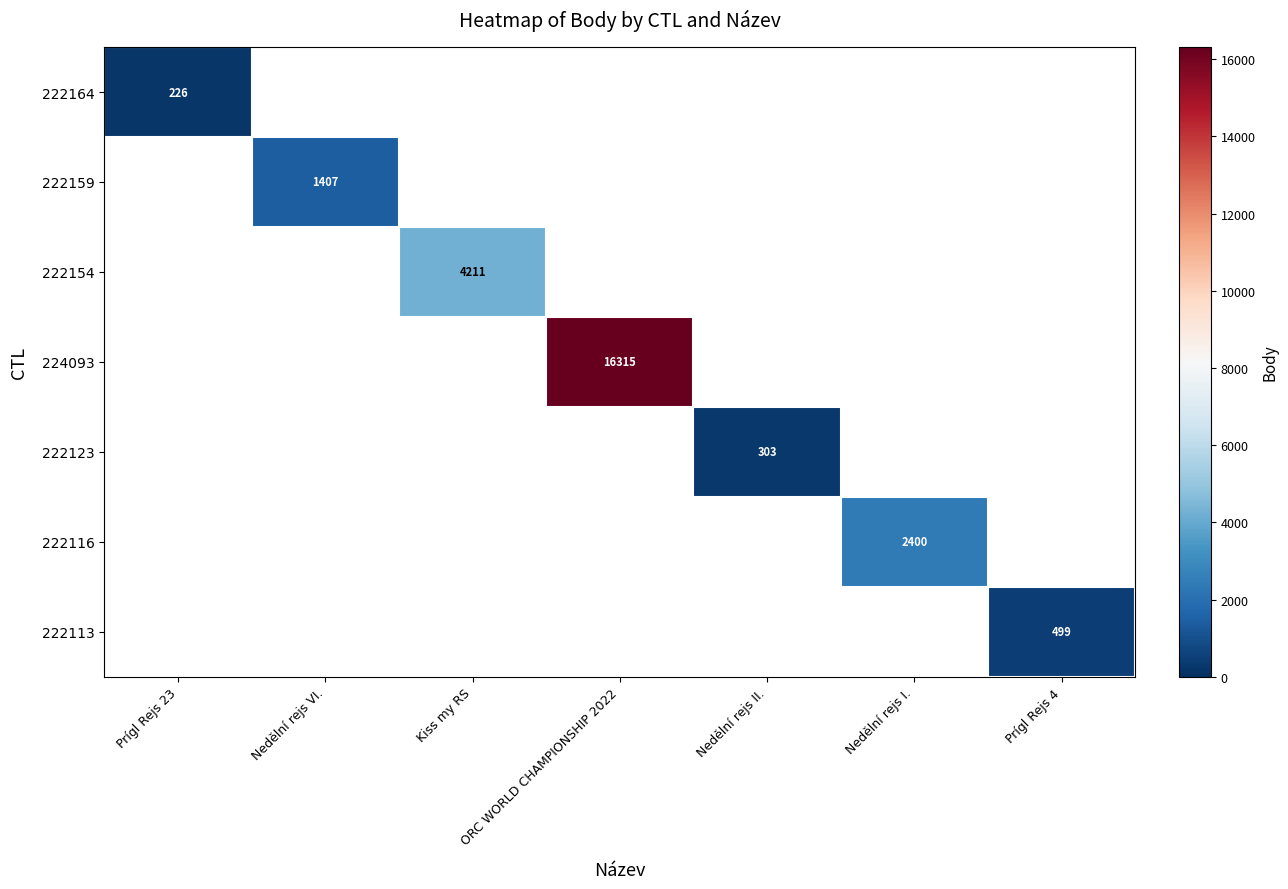

How many series are shown in this chart?

7